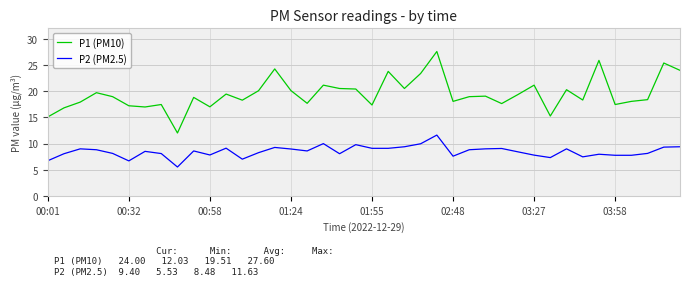

True or false: P2 (PM2.5) and P1 (PM10) cross at least once.

False